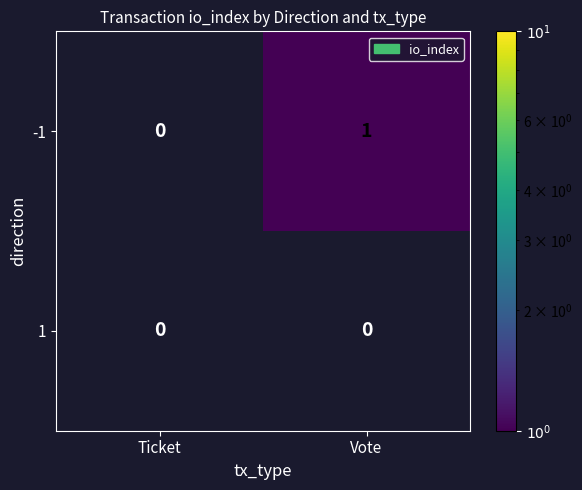

Rank the series by their maximum value, from highest to lowest.

-1, 1